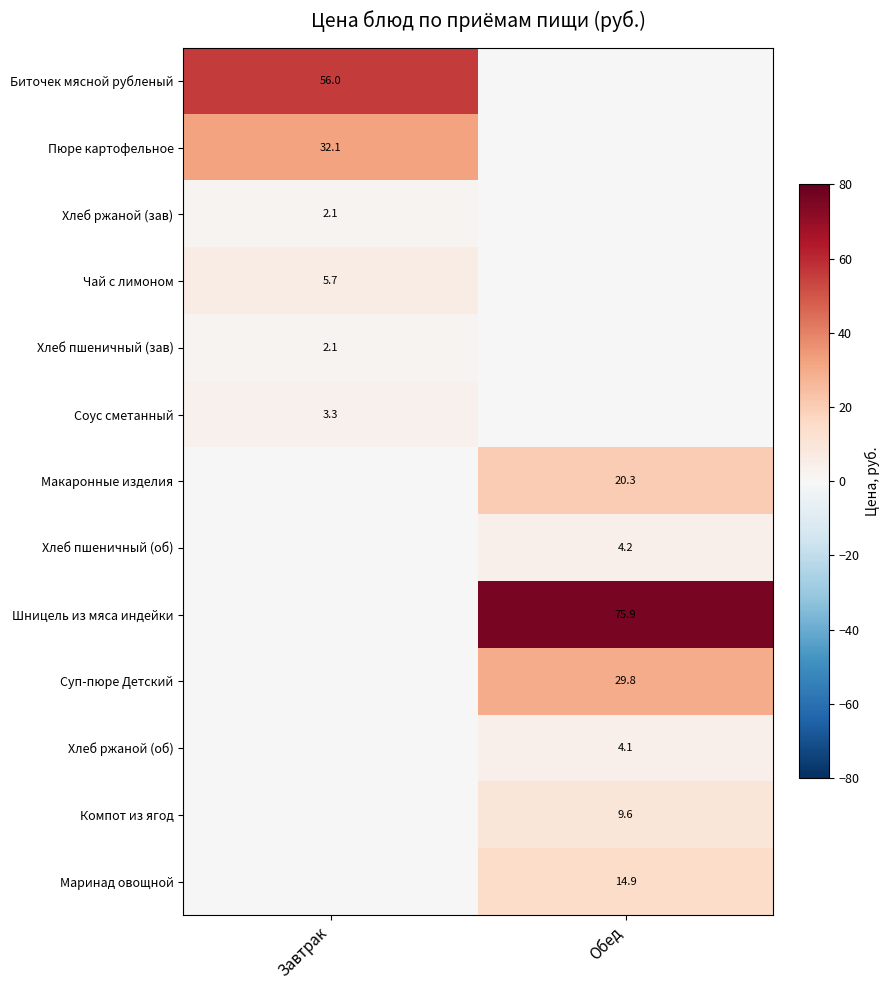

The value of Маринад овощной at Обед is 24.9. True or false?

False